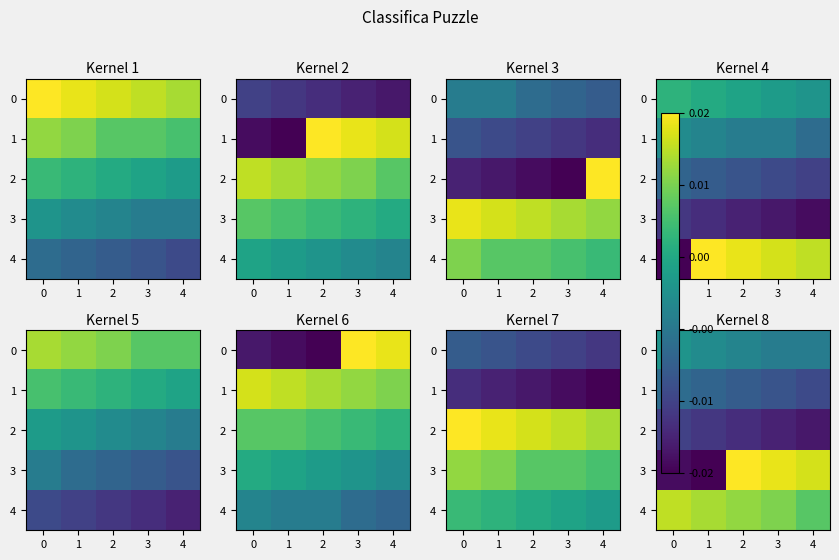

At which label does 0 reach its minimum?

3